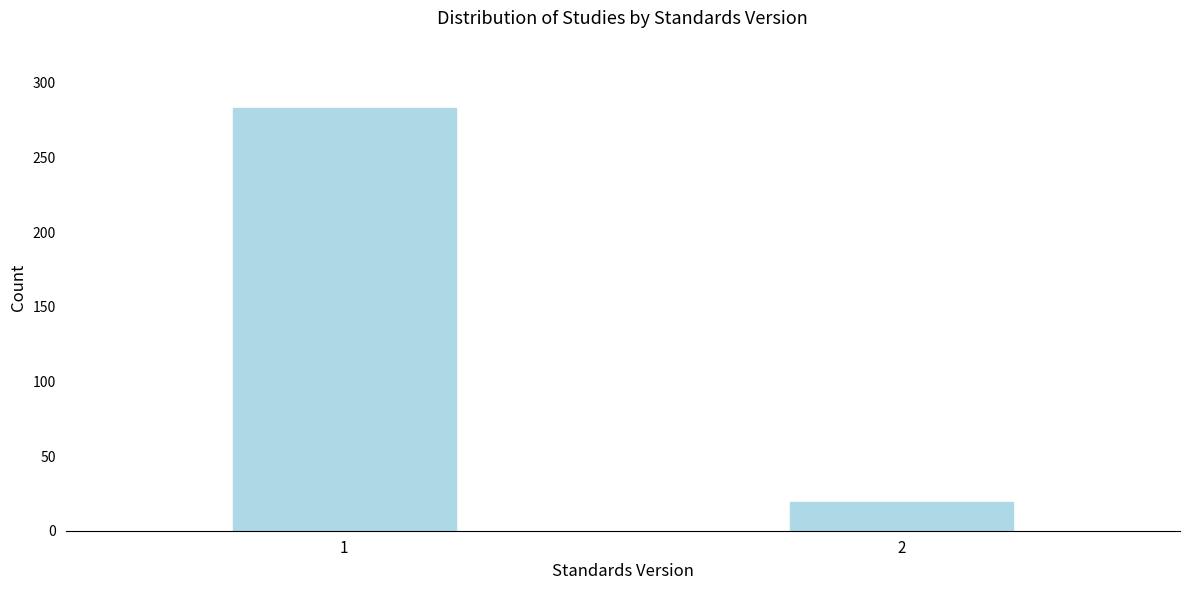

Reading left to right, extract all data points from this chart.

1=283	2=19